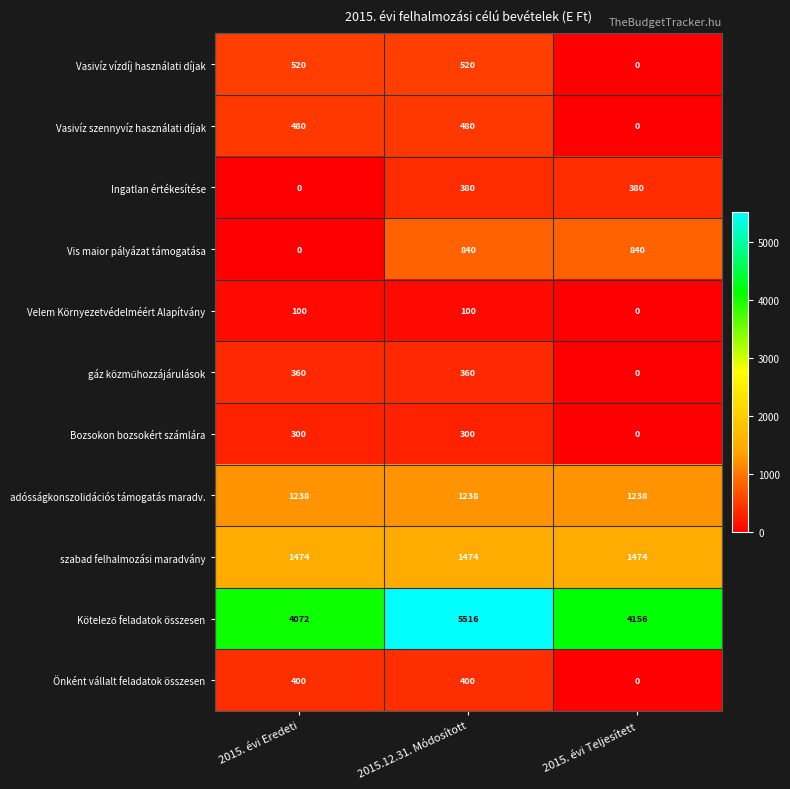

What is the average value of the Önként vállalt feladatok összesen series?

267